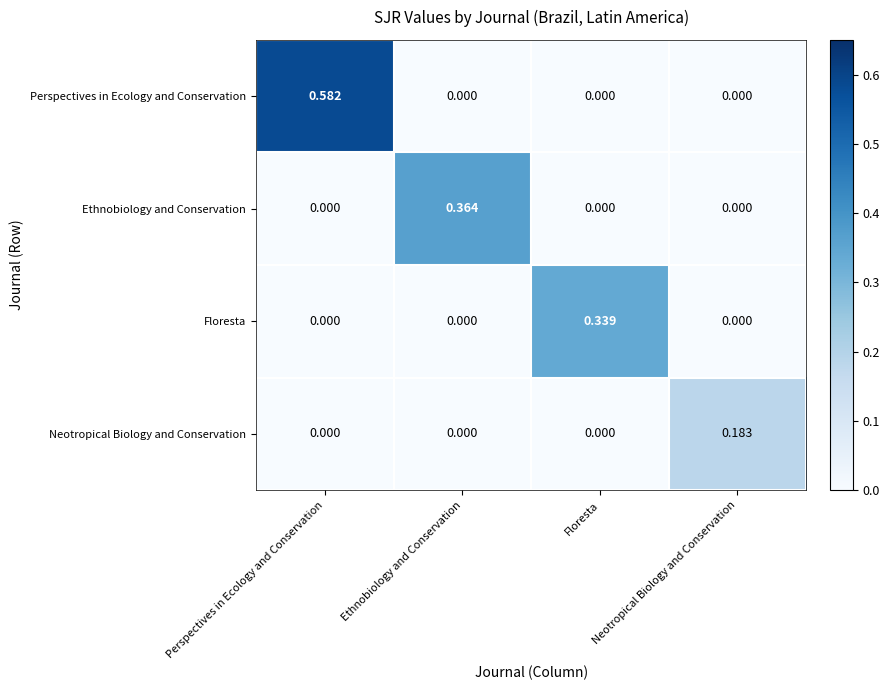

At which category is the sum across all series the highest?

Perspectives in Ecology and Conservation